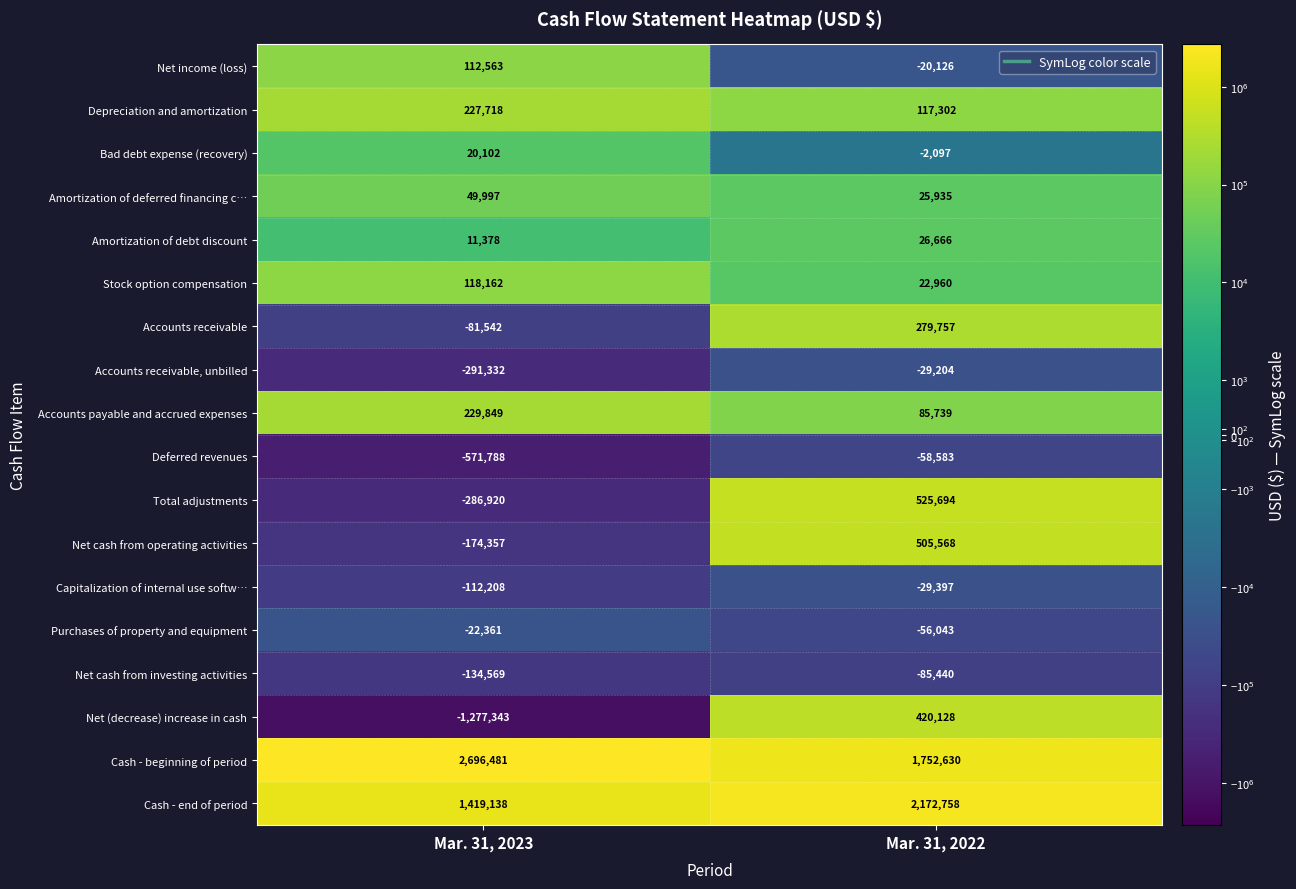

What is the sum of all Total adjustments values?

238774